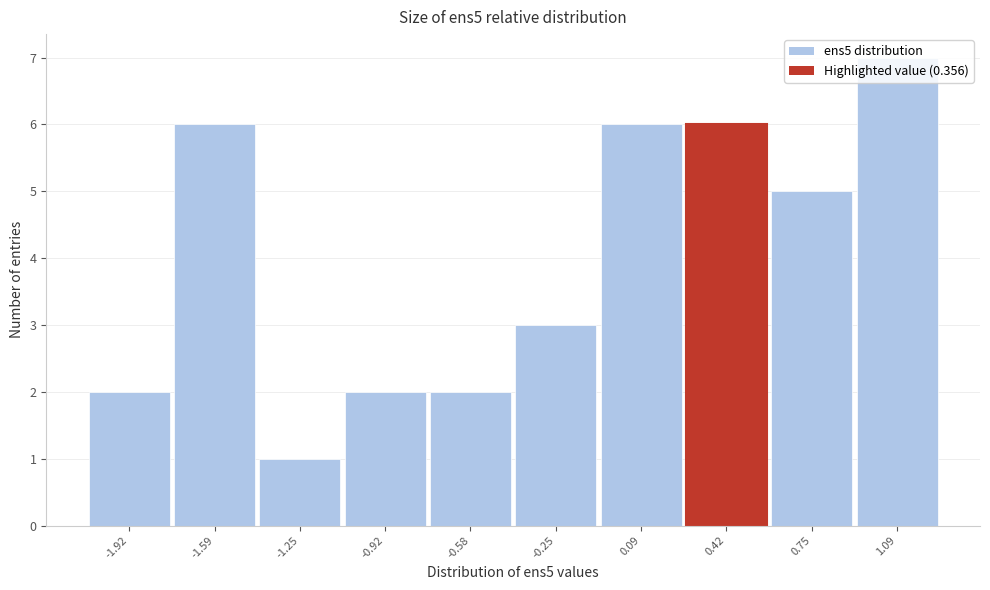

How tall is the bar that spans 0.90 to 1.25 on the x-axis? Neither the bar edges nor the heights are printed on the chart, so give them approximately, as read against the axes.

7